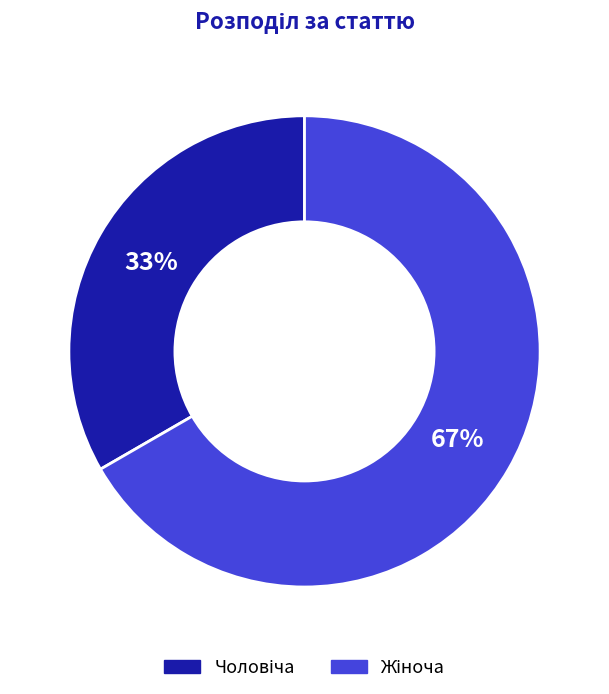

To the nearest percent, what is the average slice percentage?

50%